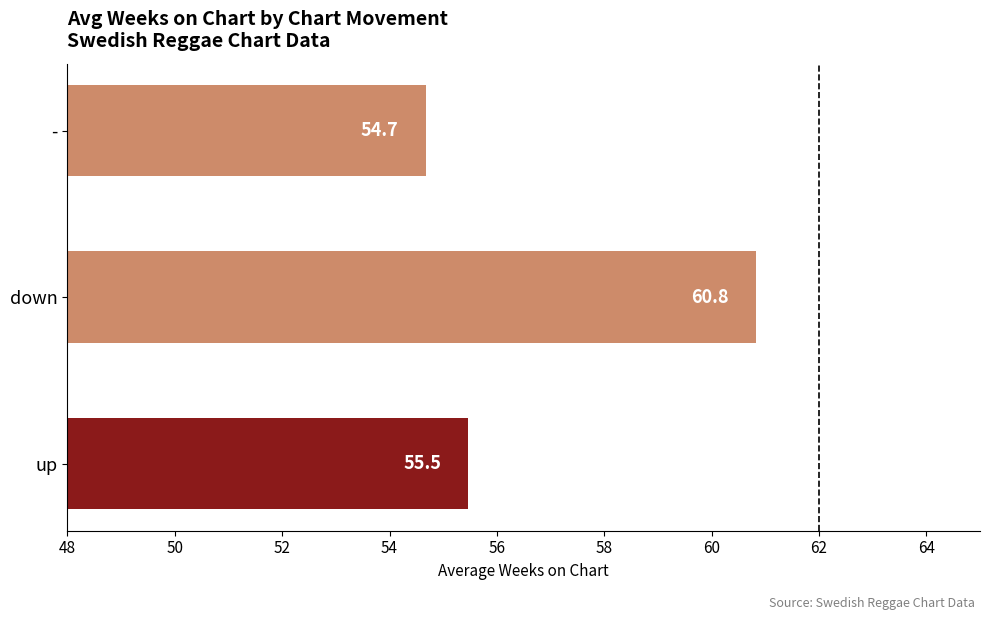

Reading bottom to top, transcribe all the data shown in this chart.

55.5	60.8	54.7